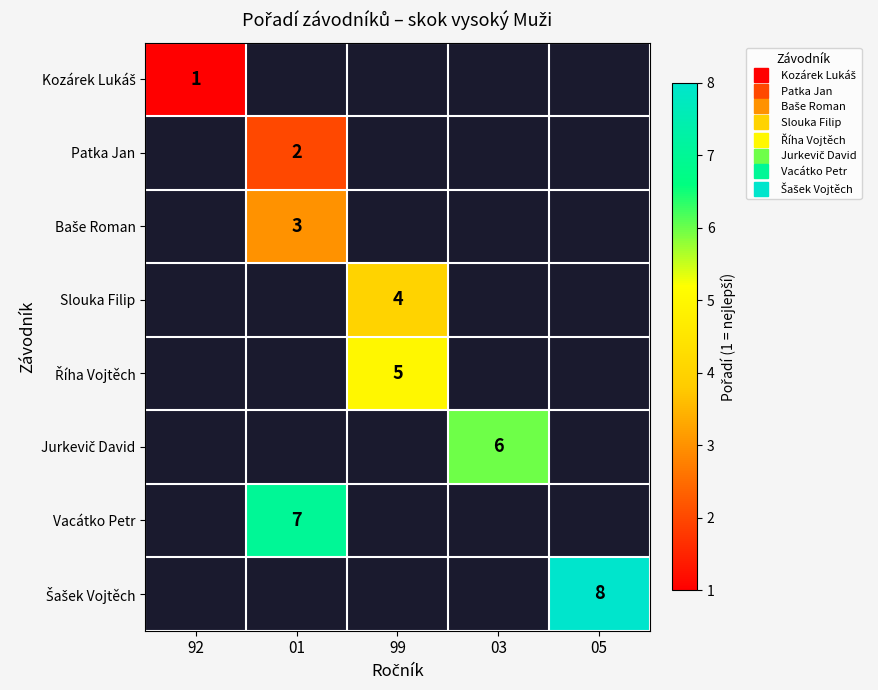

Which label corresponds to the largest value in the chart?

05